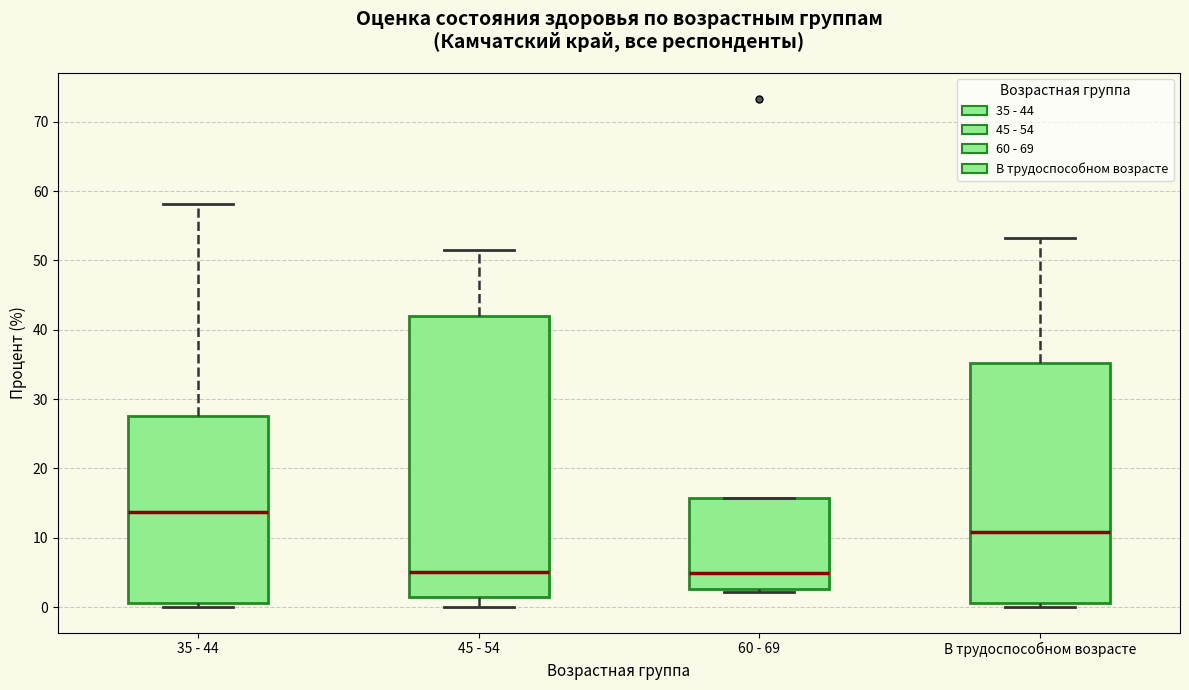

Which box is the tallest, from its lower edge to its upper edge?

45 - 54